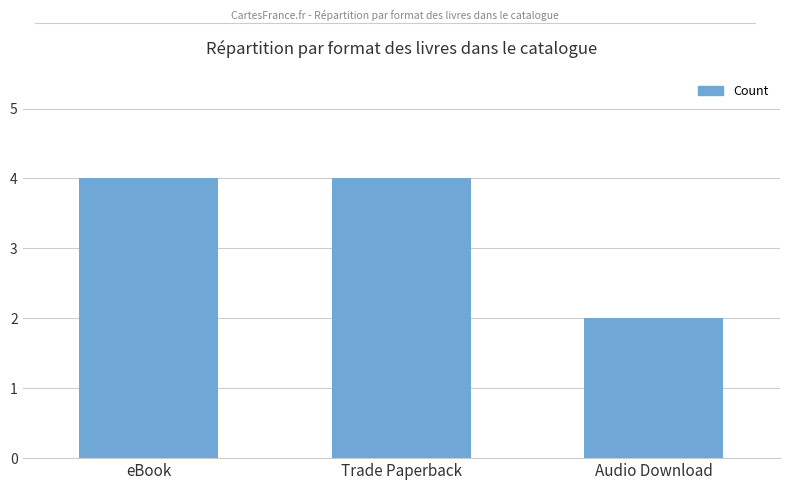

Which has a higher value, eBook or Audio Download?

eBook